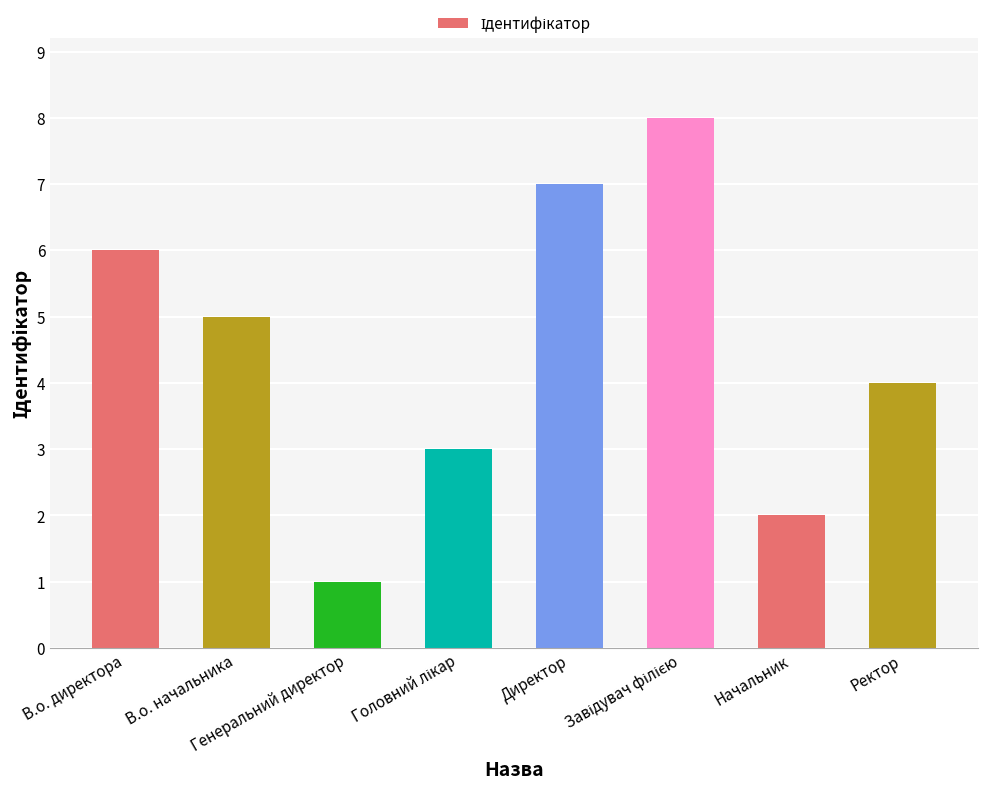

What is the difference between the maximum and minimum values?

7